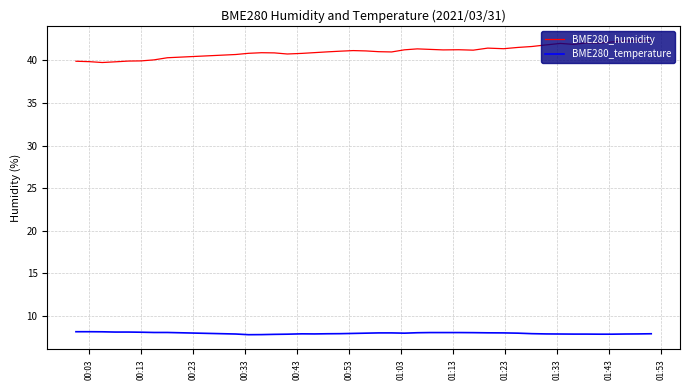

What is the maximum value shown in the chart?

42.3